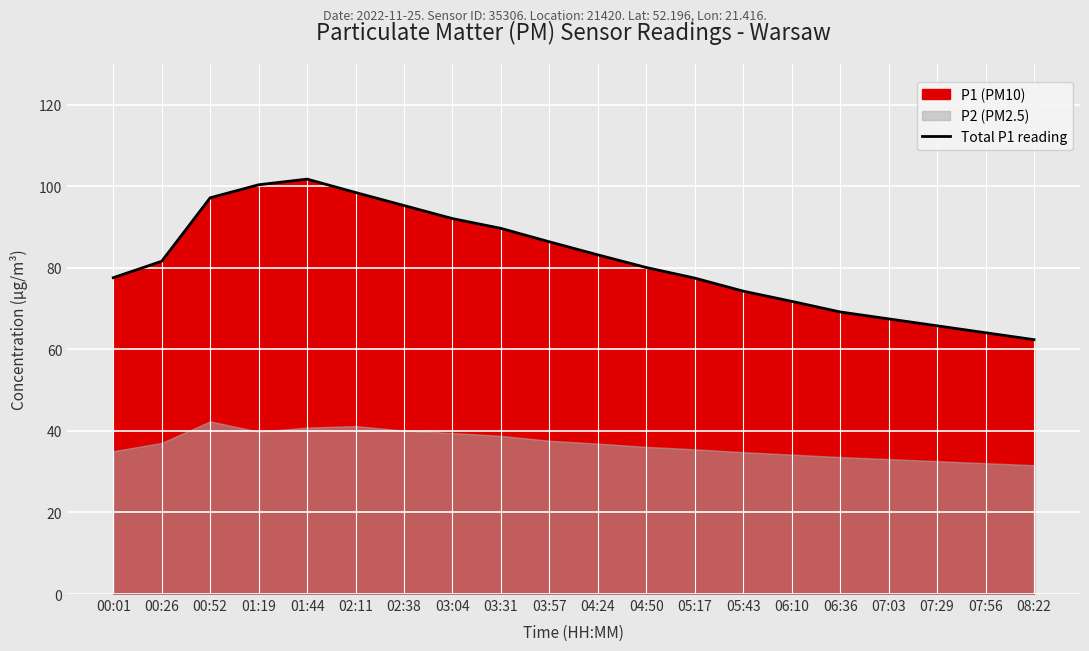

List the labels in order of value, largest first.

01:44, 01:19, 02:11, 00:52, 02:38, 03:04, 03:31, 03:57, 04:24, 00:26, 04:50, 00:01, 05:17, 05:43, 06:10, 06:36, 07:03, 07:29, 07:56, 08:22